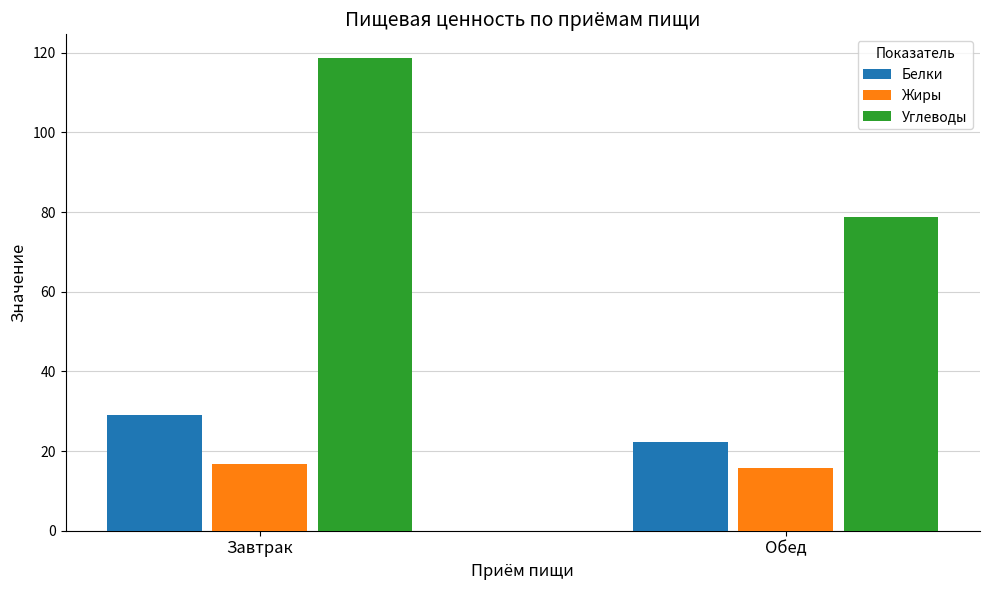

What is the label of the 2nd bar from the left?

Обед